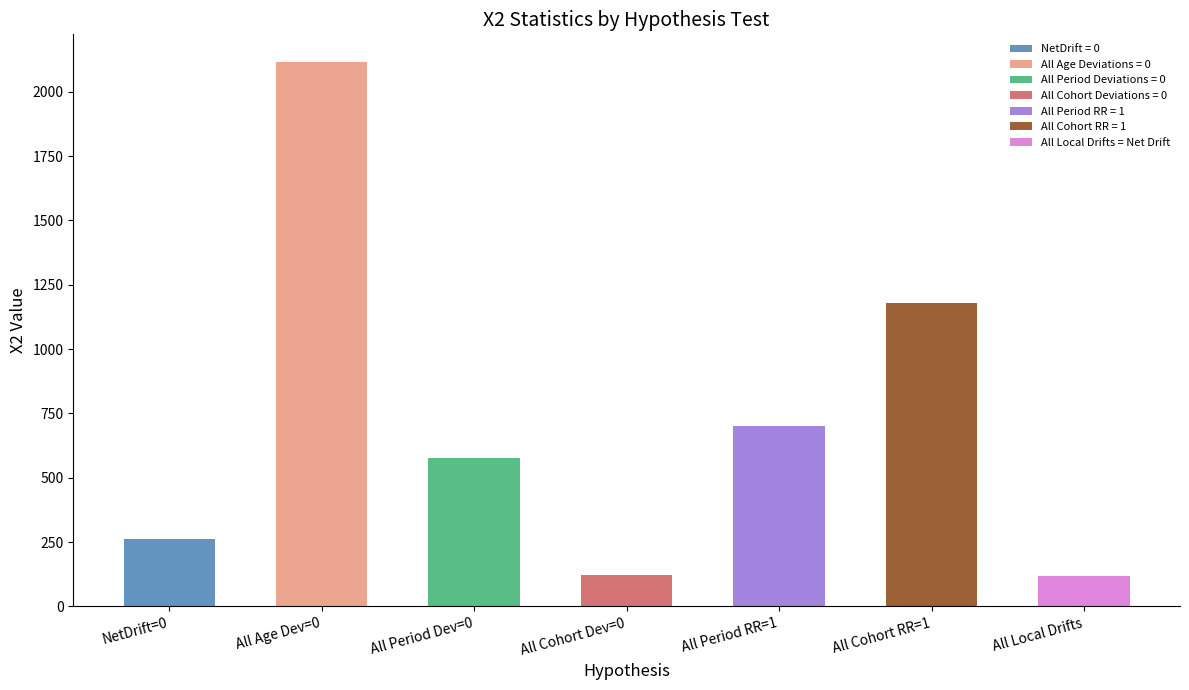

The value at All Cohort RR = 1 is 1177.9. True or false?

True